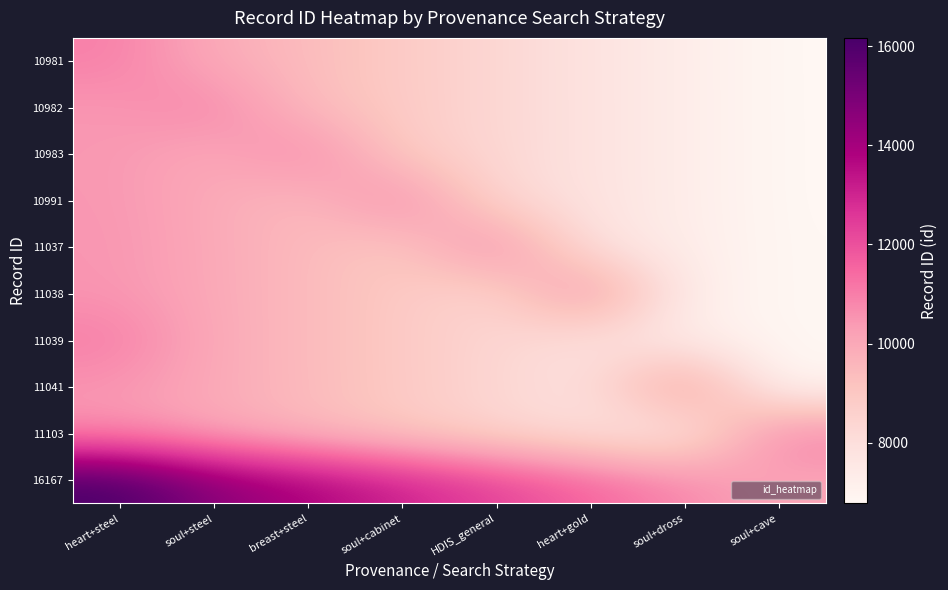

What is the minimum value shown in the chart?

6772.0